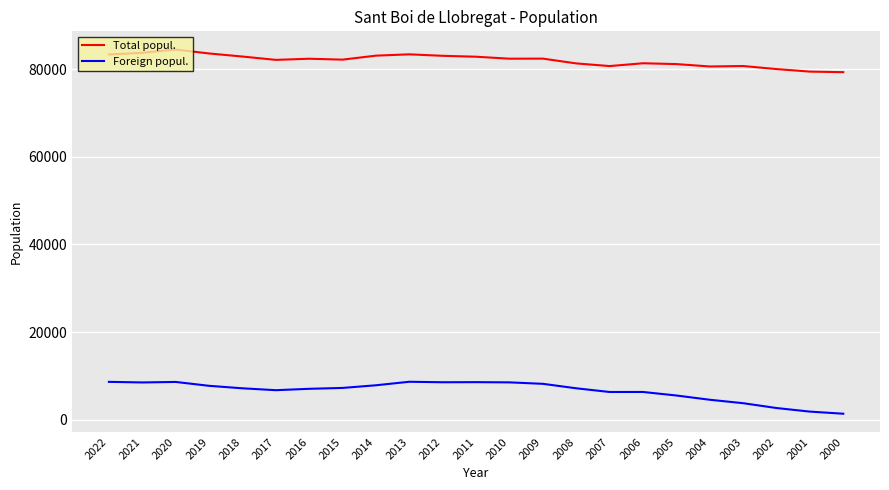

Rank the series at 2020 from highest to lowest value.

Total popul., Foreign popul.